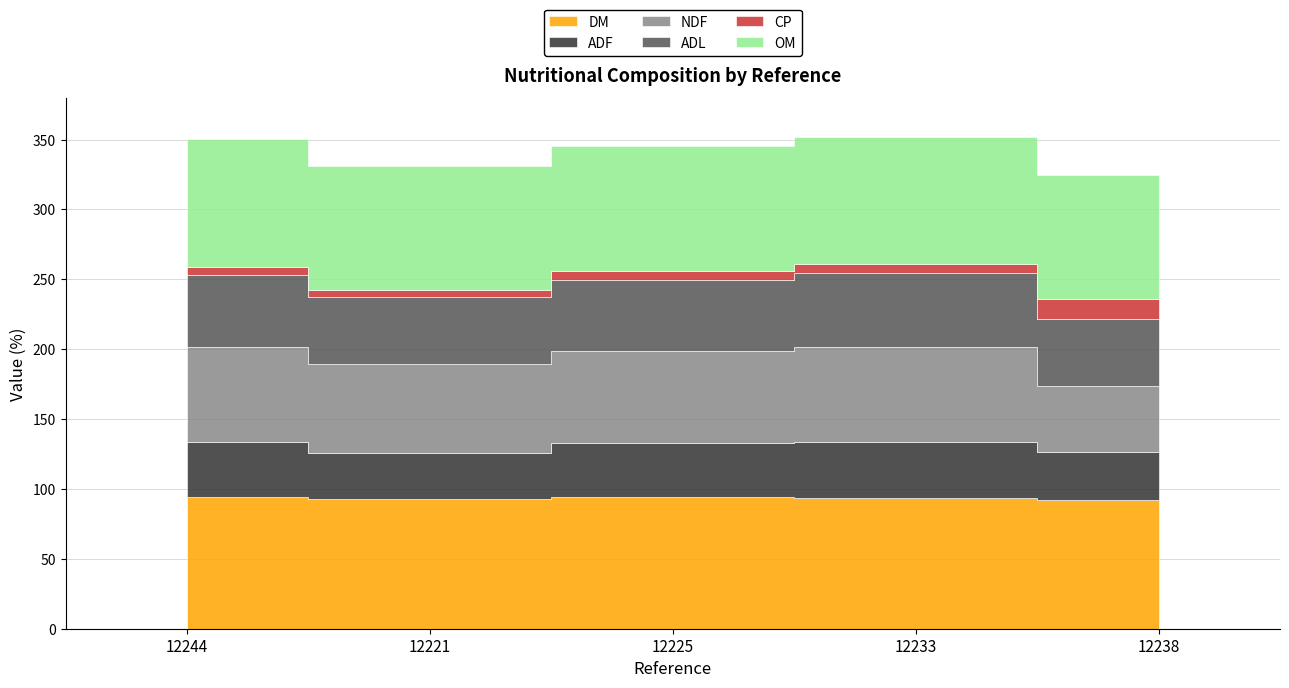

At which category is the sum across all series the highest?

12233